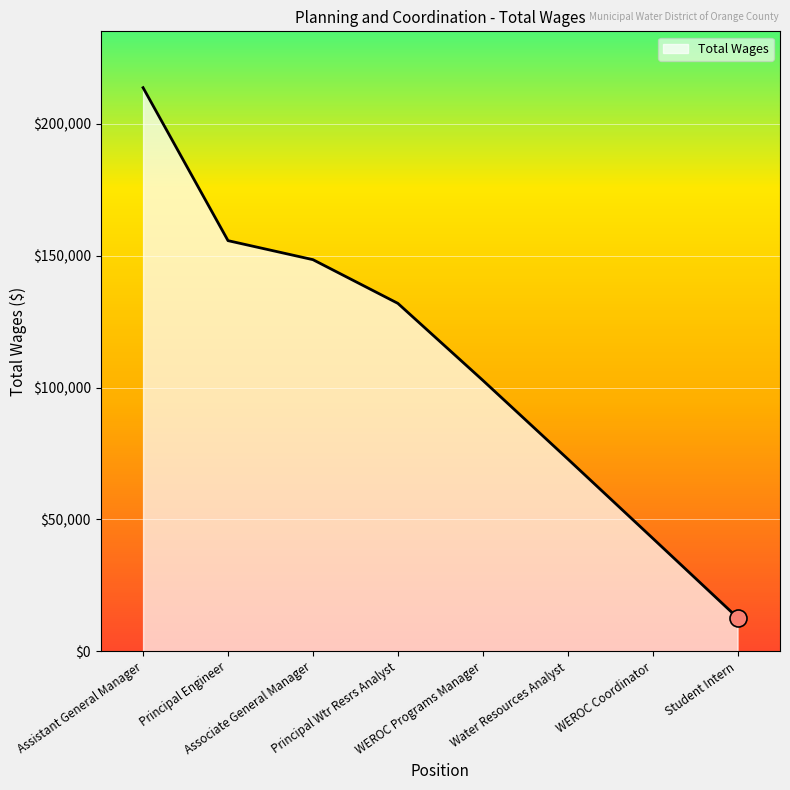

Between Student Intern and Water Resources Analyst, which is larger?

Water Resources Analyst